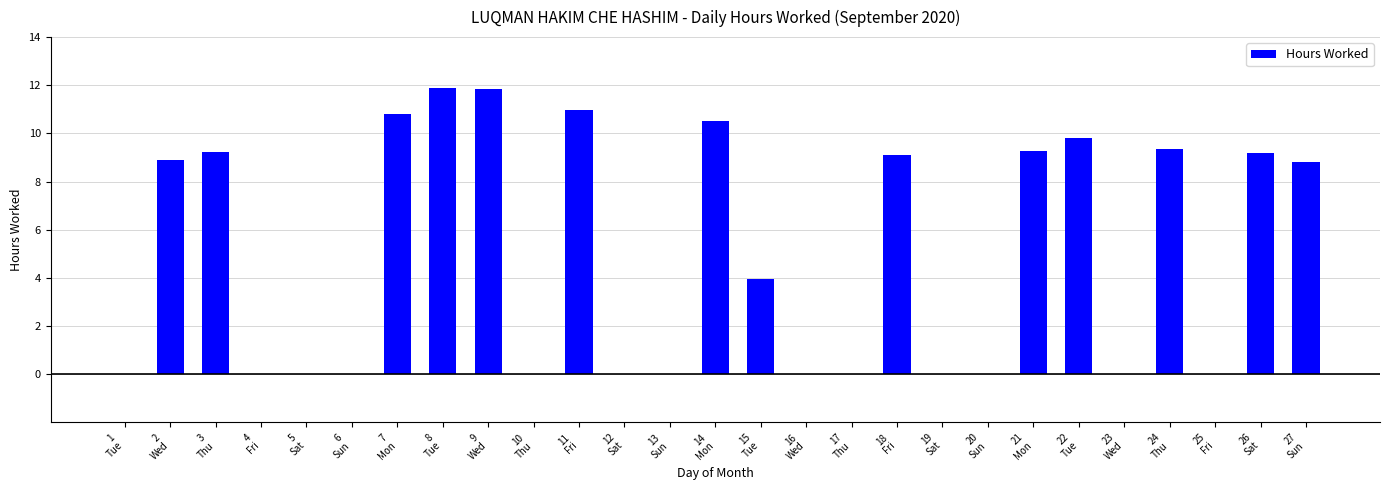

How many data points does each series have?

27